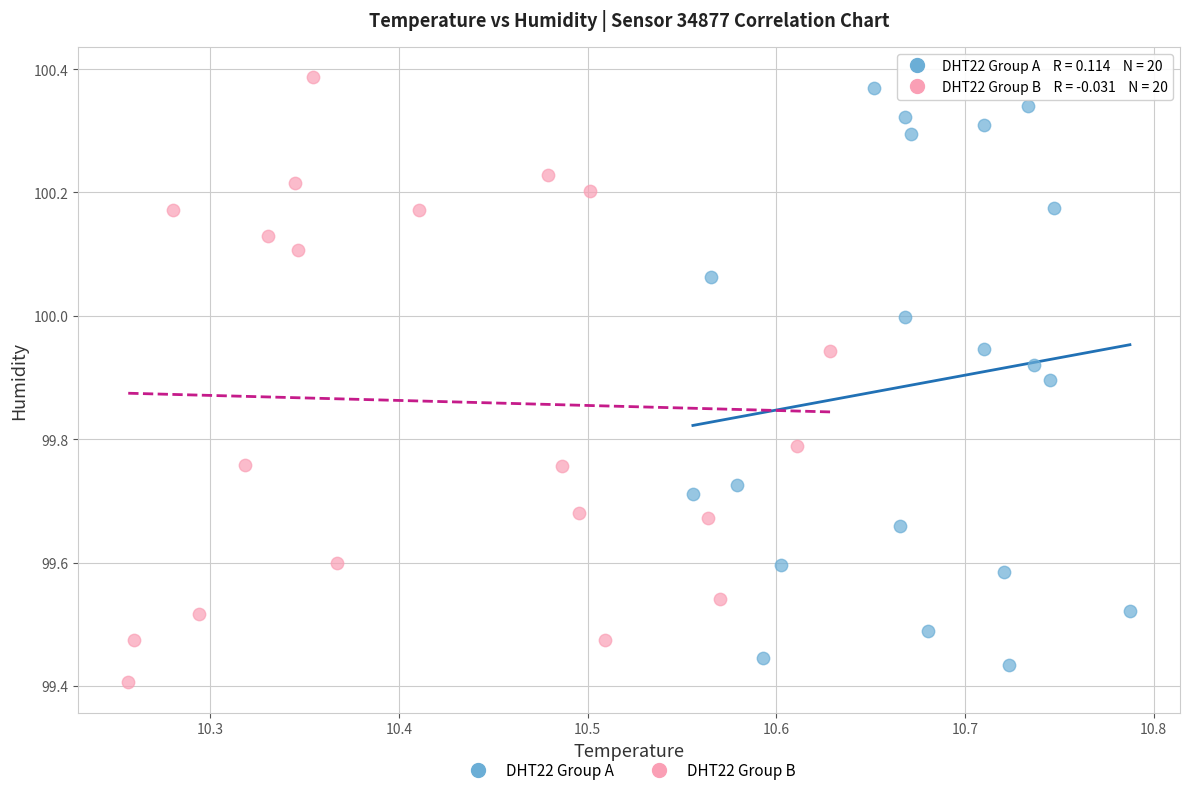

What are all the series names shown in the legend?

DHT22 Group A, DHT22 Group B